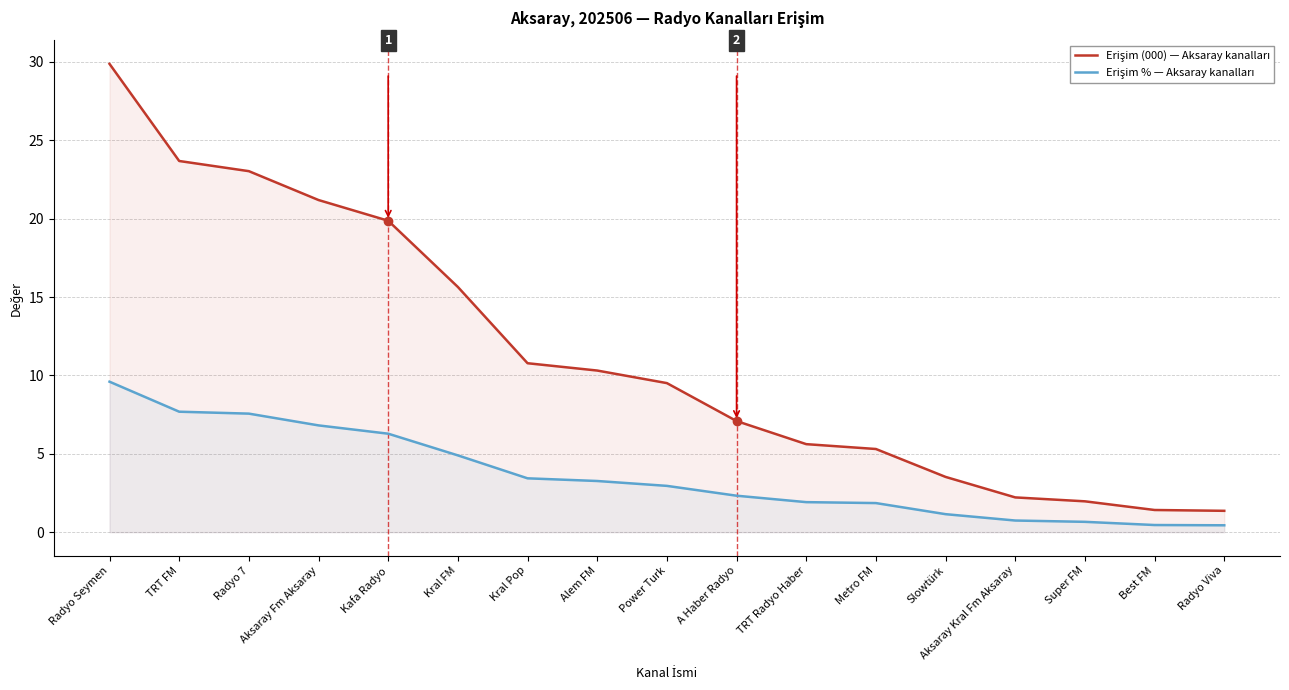

What is the total value across all series at Kral FM?

20.5